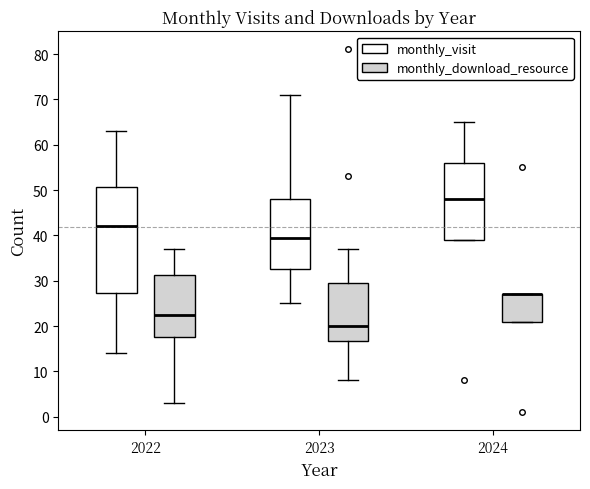

Reading left to right, read every box against the y-axis: the position of its median line, the range the box covers, and the ends of its whiskers. The values are not printed on the chart, so give them approximately, as read against the axis.

2022 (monthly_visit): median 42, box 27 to 51, whiskers 14 to 63
2022 (monthly_download_resource): median 23, box 18 to 31, whiskers 3 to 37
2023 (monthly_visit): median 40, box 33 to 48, whiskers 25 to 71
2023 (monthly_download_resource): median 20, box 17 to 30, whiskers 8 to 37
2024 (monthly_visit): median 48, box 39 to 56, whiskers 39 to 65
2024 (monthly_download_resource): median 27 (drawn on the box's upper edge), box 21 to 27, whiskers 21 to 27